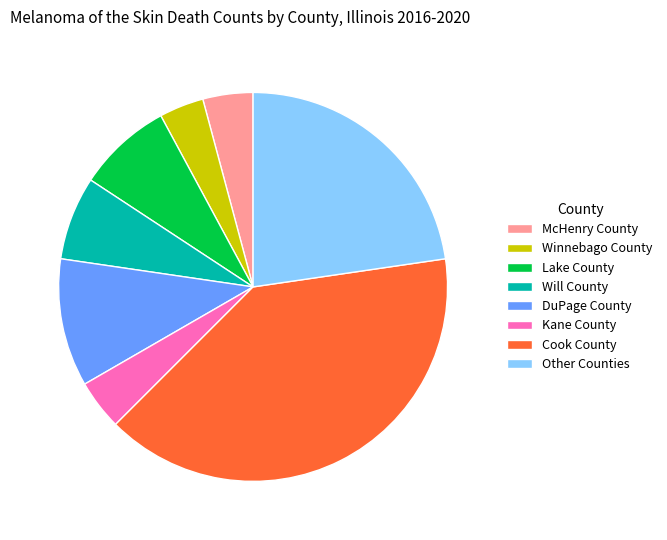

True or false: Cook County accounts for 40% of the total.

True